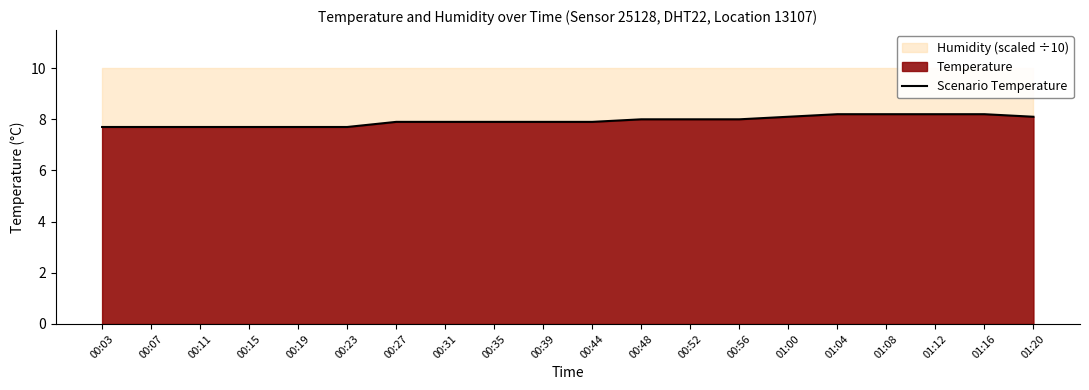

Is it true that the value at 00:11 is 7.7?

True